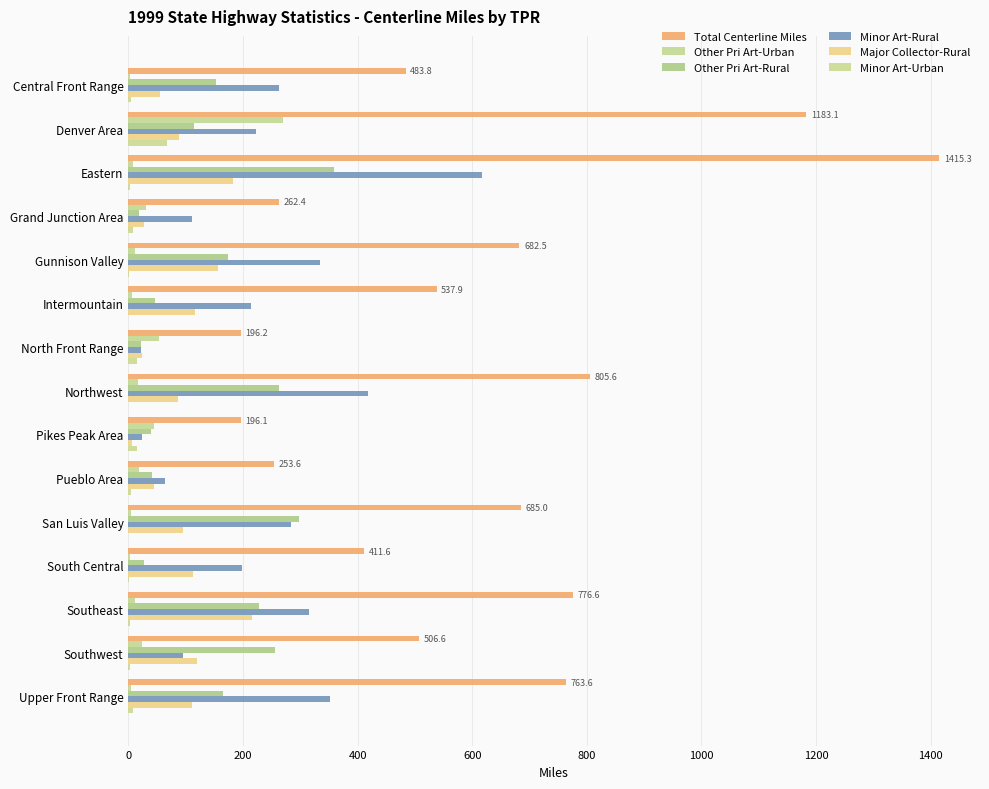

How many values in the Minor Art-Urban series exceed 2?

10